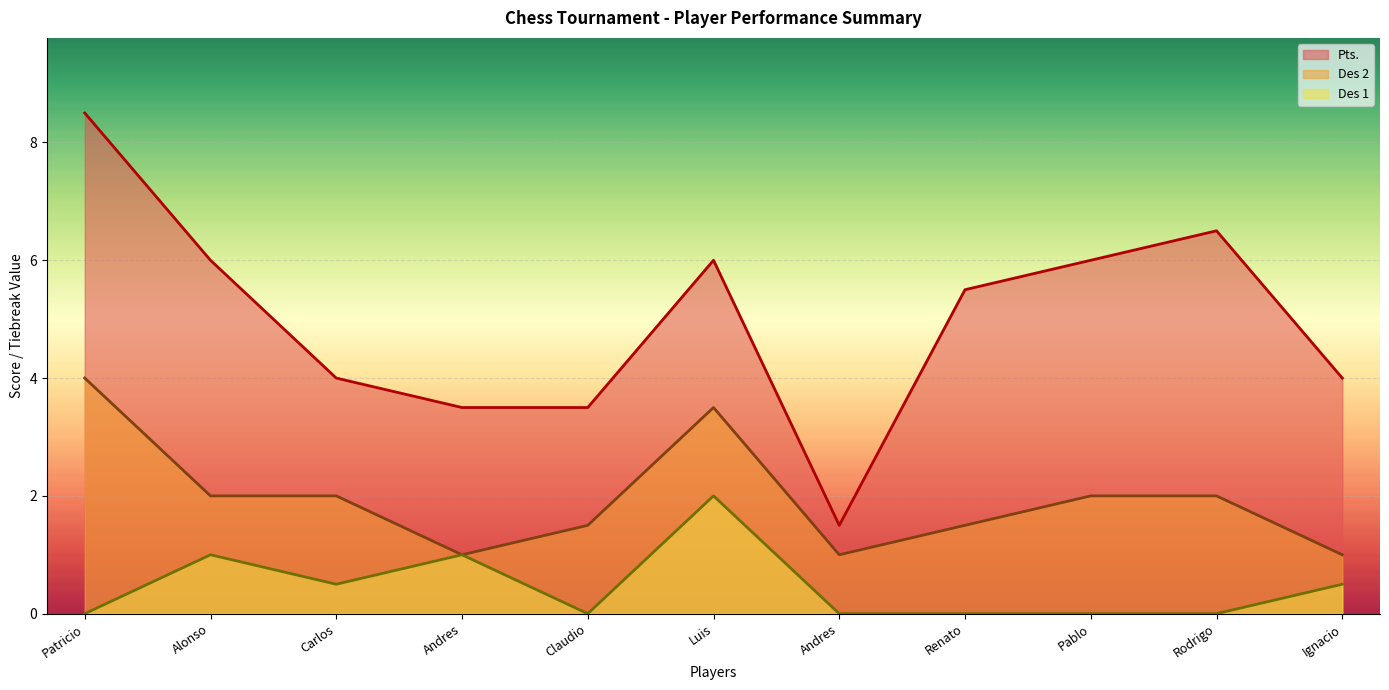

What are all the series names shown in the legend?

Pts., Des 2, Des 1